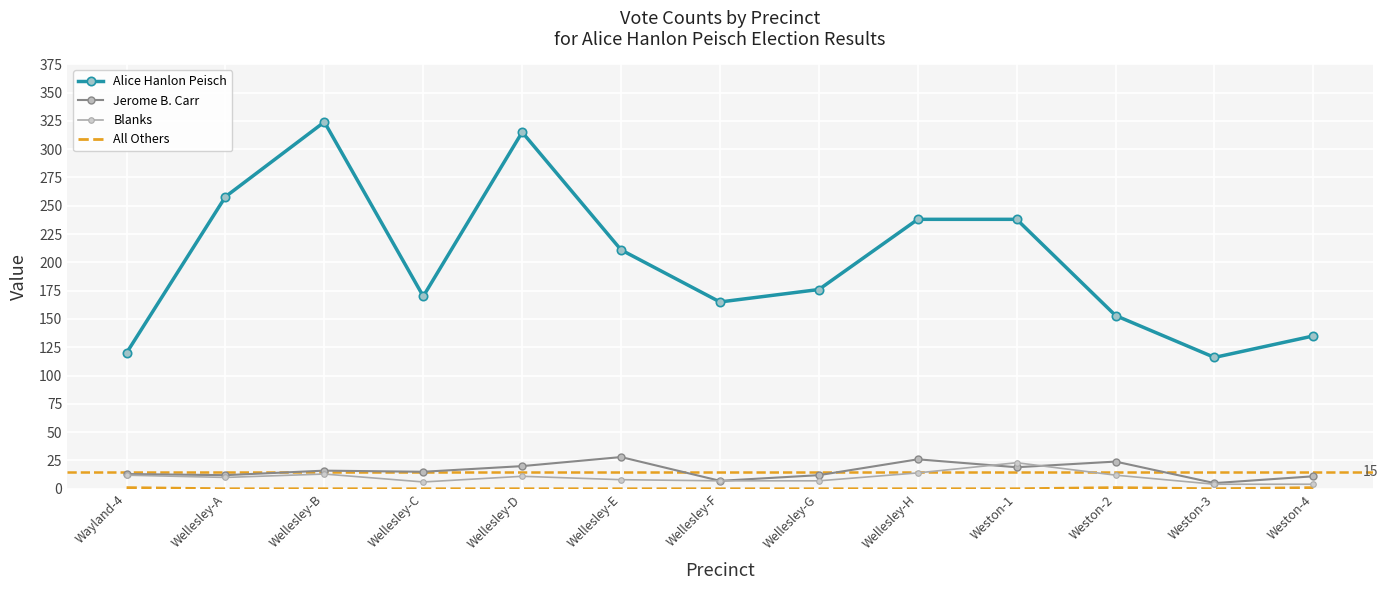

At how many categories does at least one series exceed 319?

1